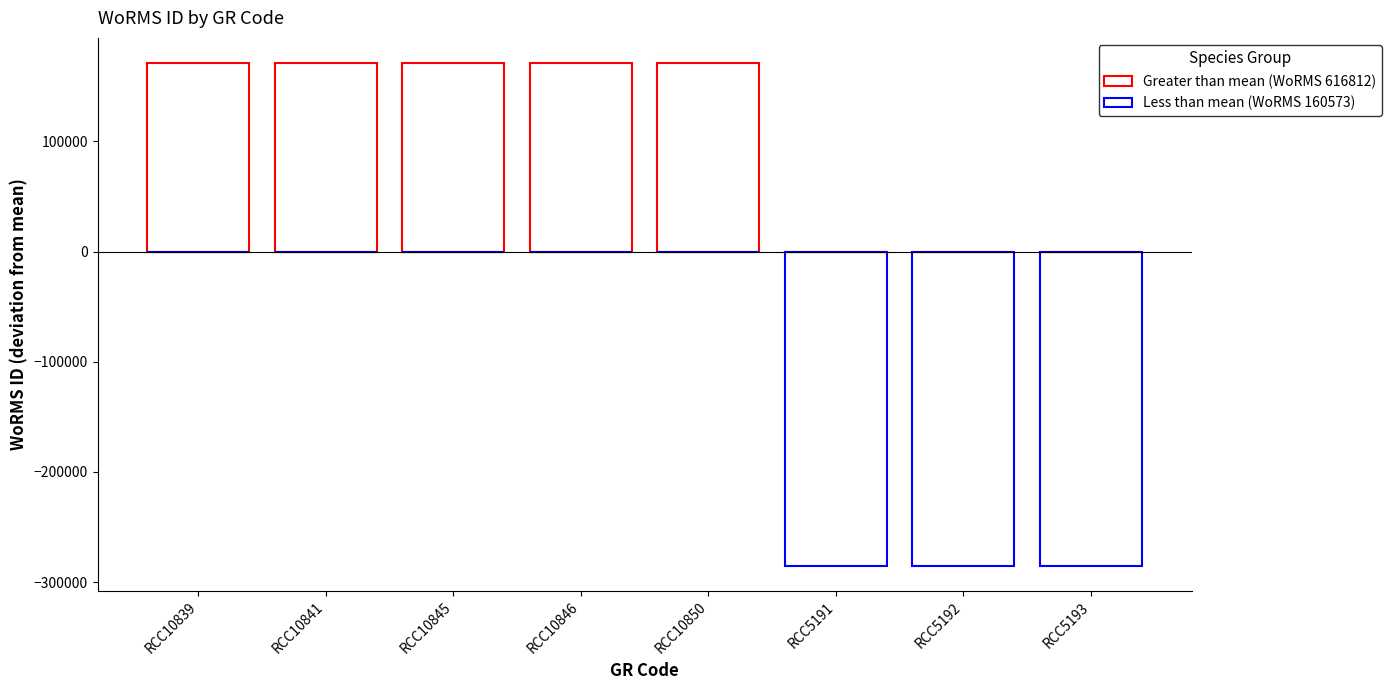

How many data points in Greater than mean (WoRMS 616812) are less than 171089?

3